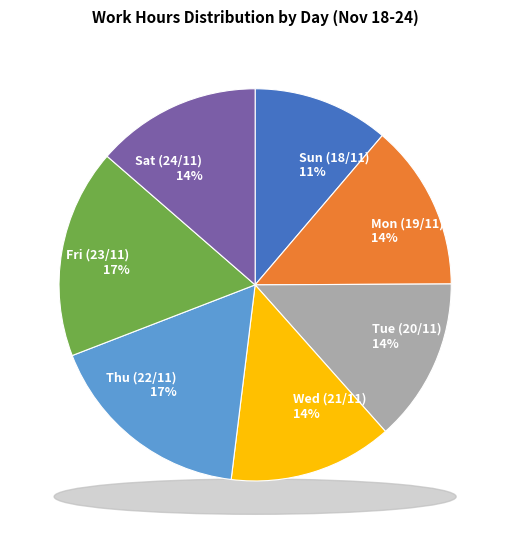

Is there a majority slice in this chart?

No